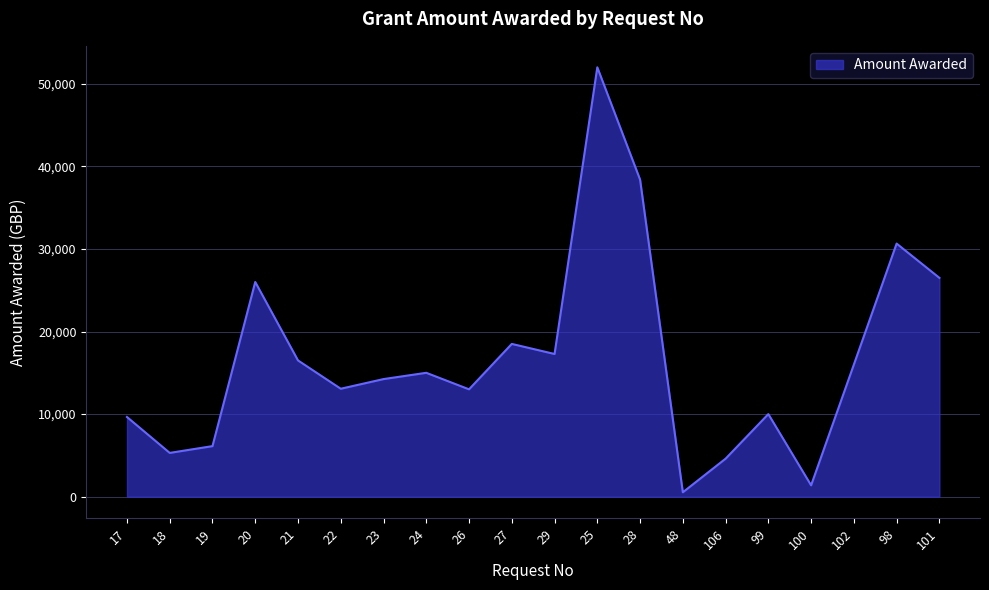

What is the ratio of the value at 21 to the value at 23?

1.2